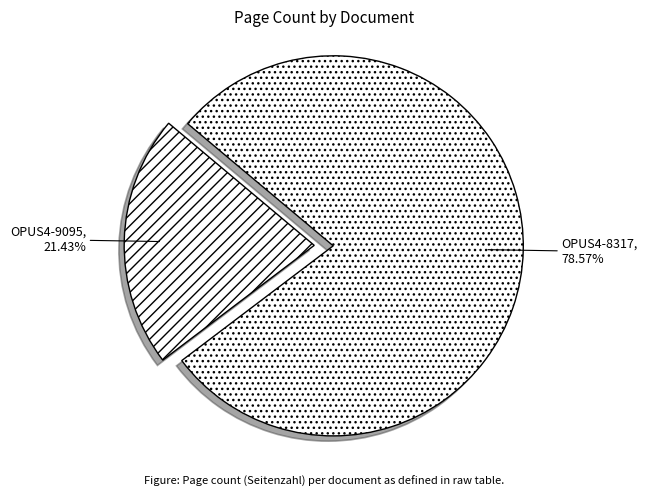

To the nearest percent, what percentage of the pie is OPUS4-9095?

21%